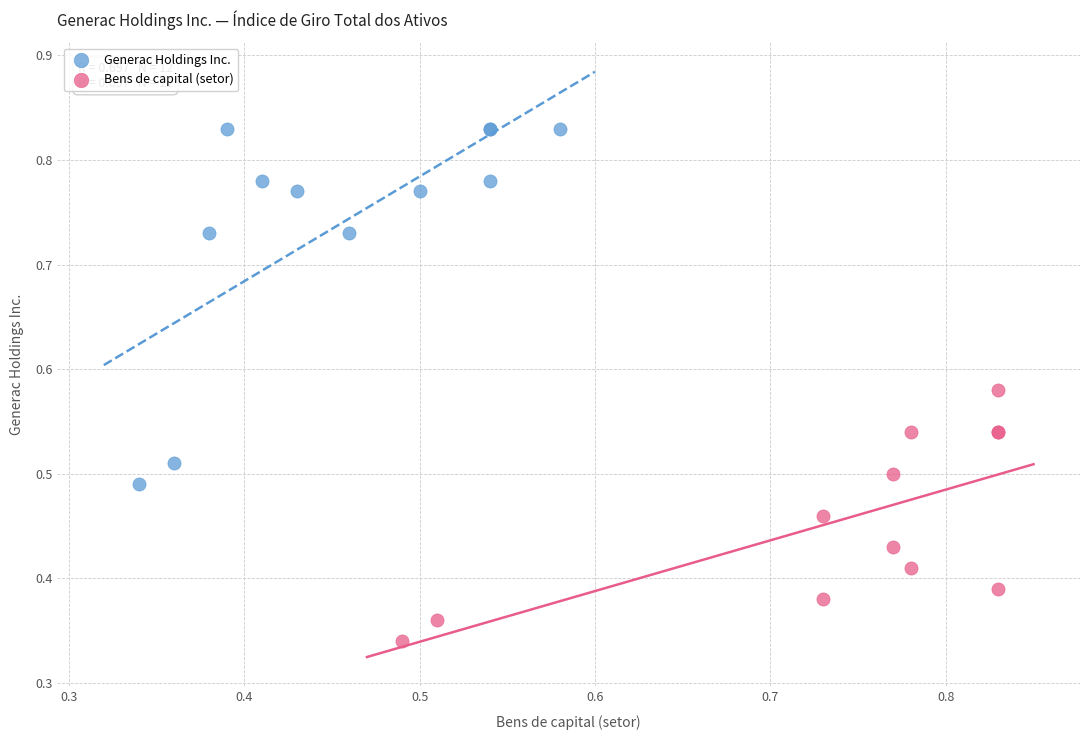

Which series reaches the minimum Y coordinate?

Bens de capital (setor)